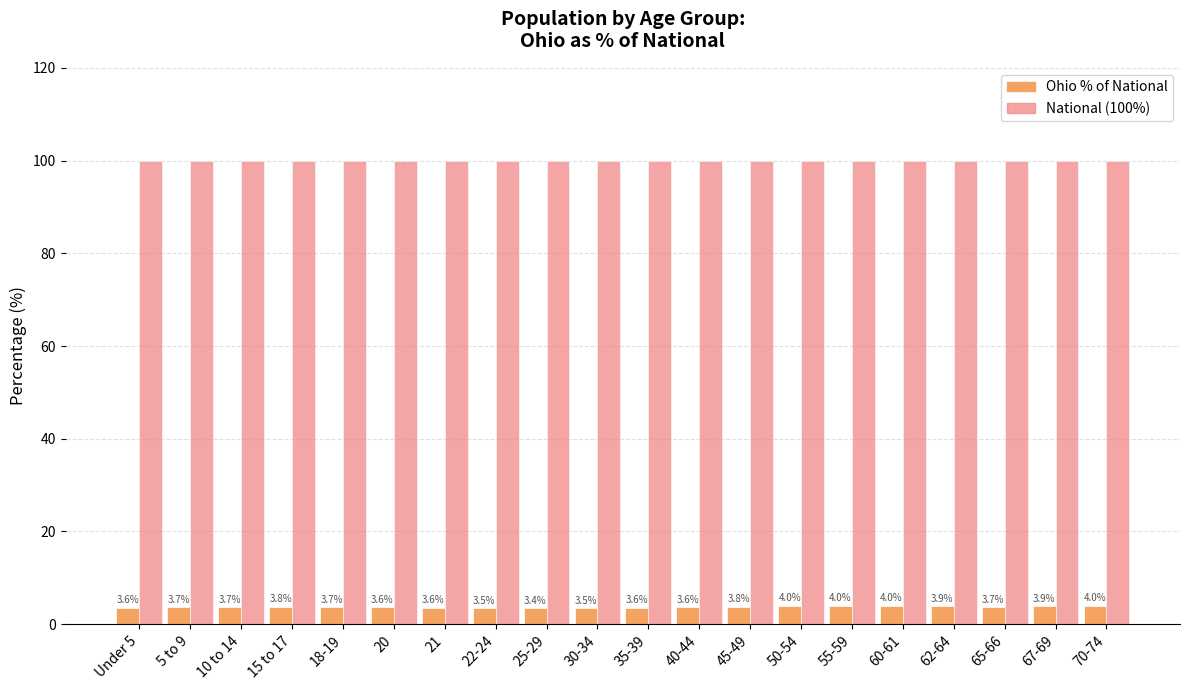

Is the value of Ohio % of National at 70-74 greater than the value of National (100%) at 45-49?

No